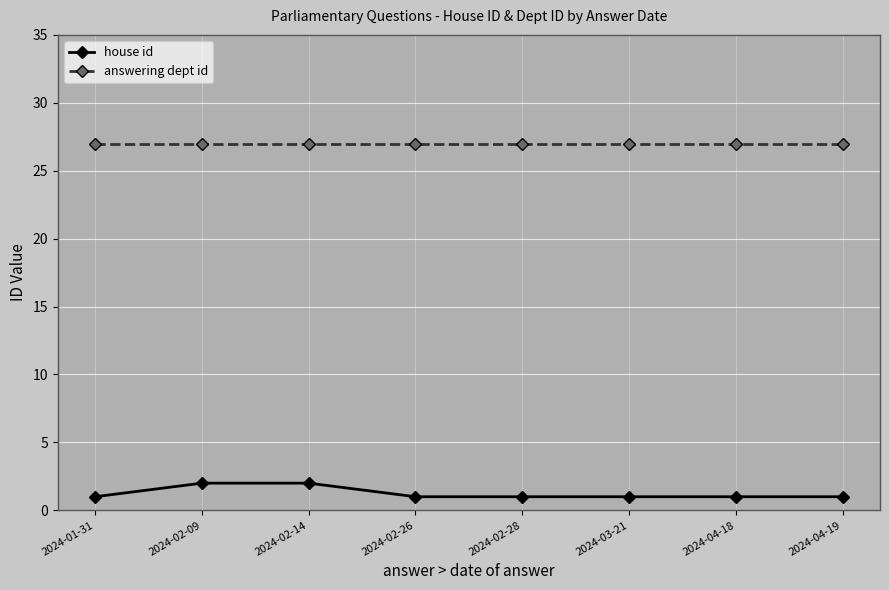

True or false: answering dept id and house id intersect in this chart.

False